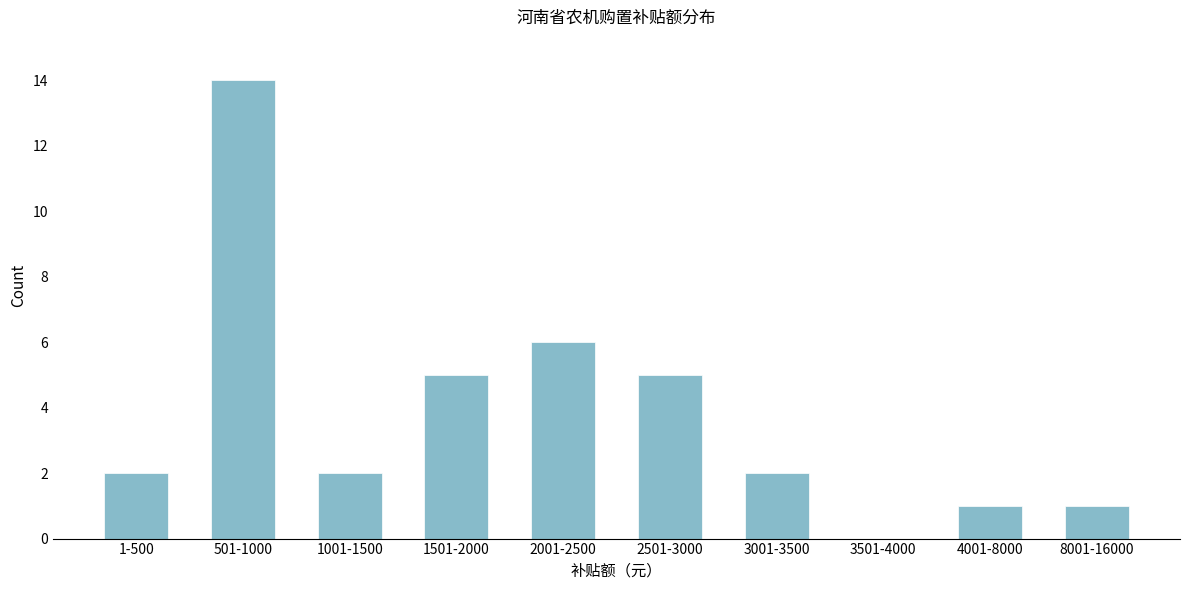

Reading left to right, extract all data points from this chart.

1-500=2	501-1000=14	1001-1500=2	1501-2000=5	2001-2500=6	2501-3000=5	3001-3500=2	3501-4000=0	4001-8000=1	8001-16000=1